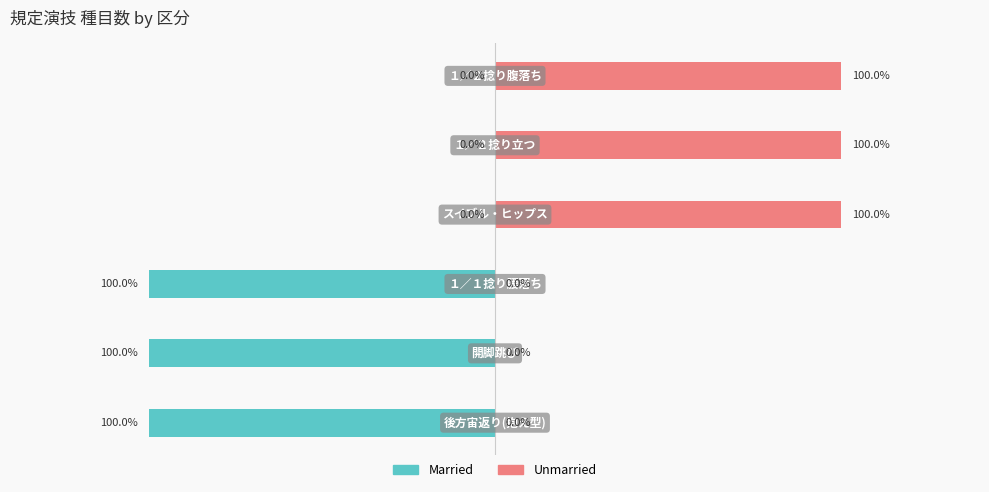

The value of Unmarried at 4 is 5. True or false?

False